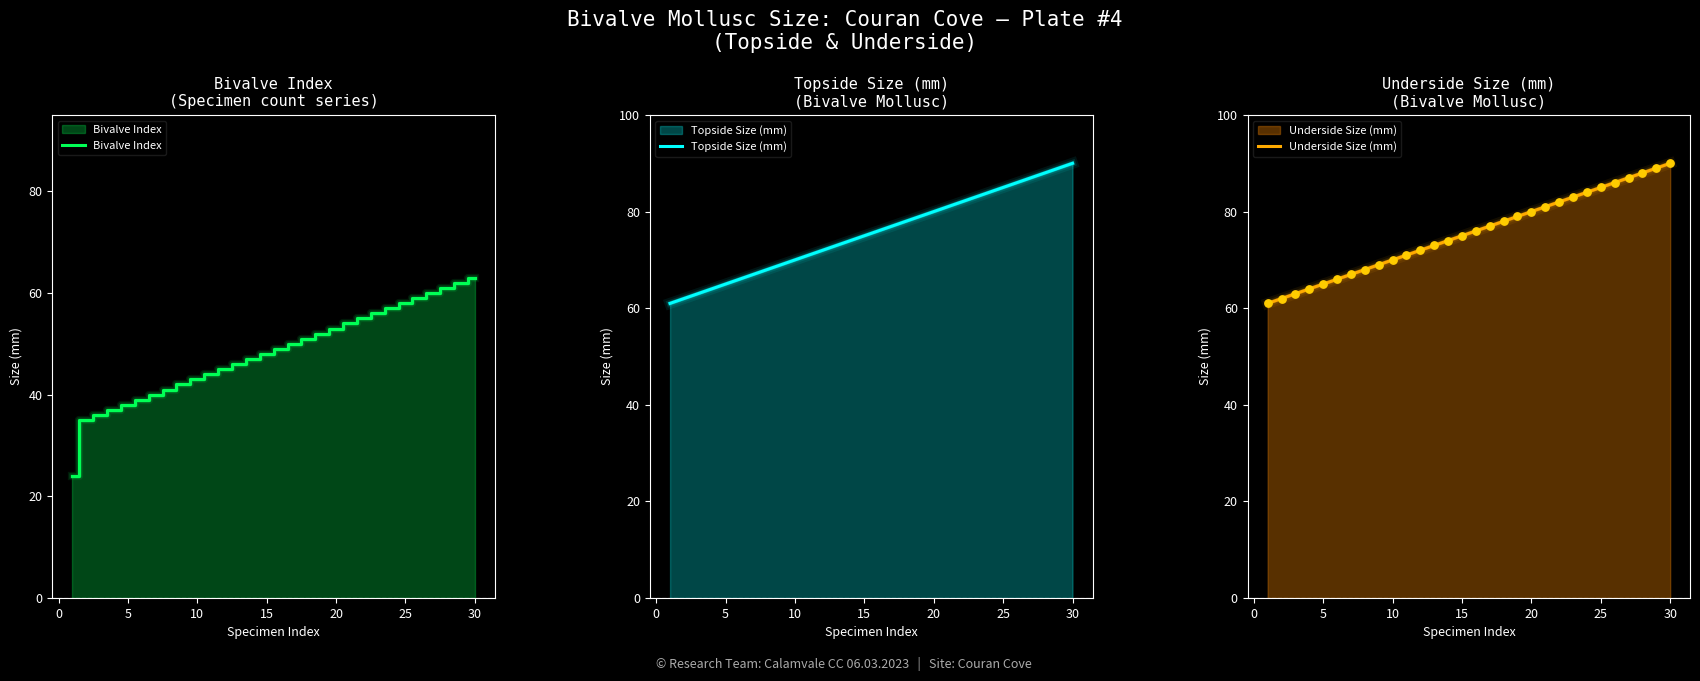

Which series contains the highest Y value?

Topside Size (mm)